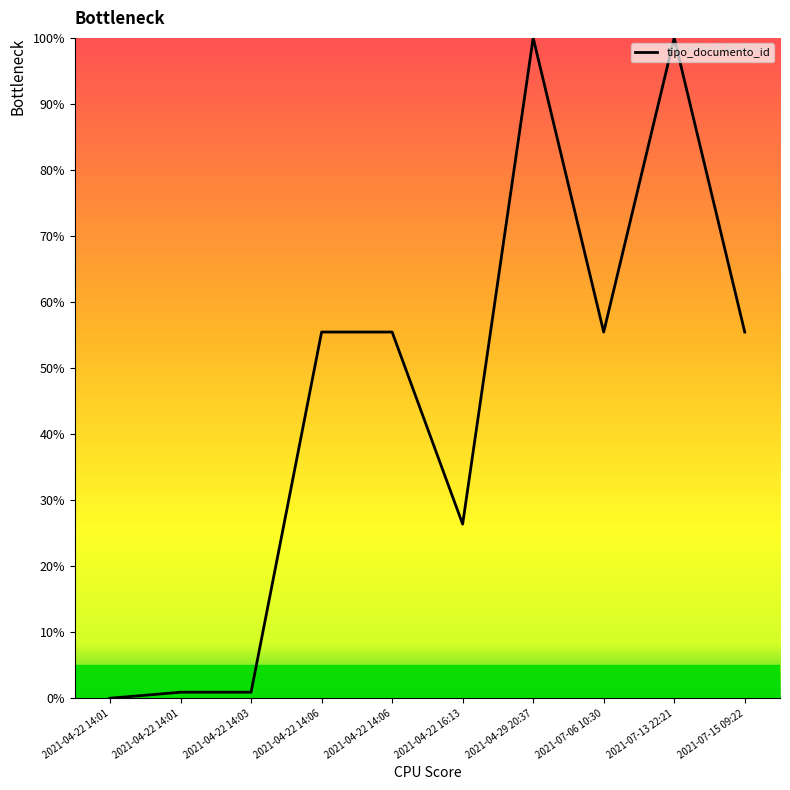

How many values are above zero?

9